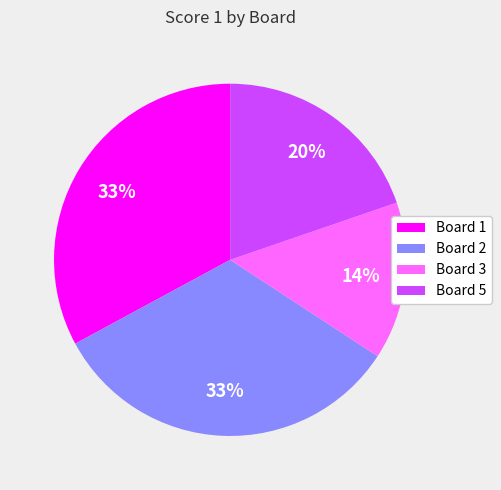

The Board 3 slice represents 14% of the pie. True or false?

True